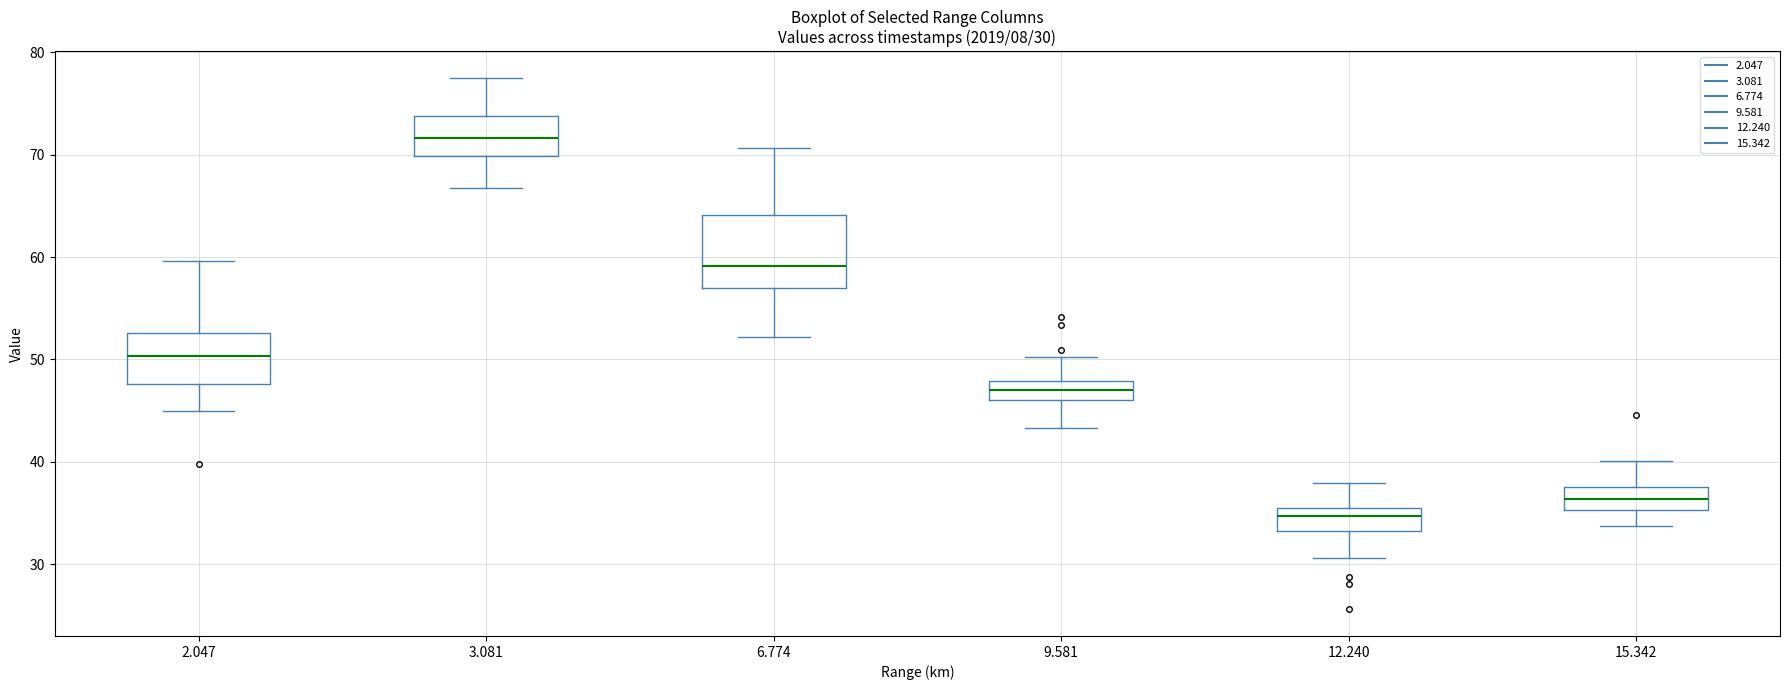

Which box is the tallest, from its lower edge to its upper edge?

6.774